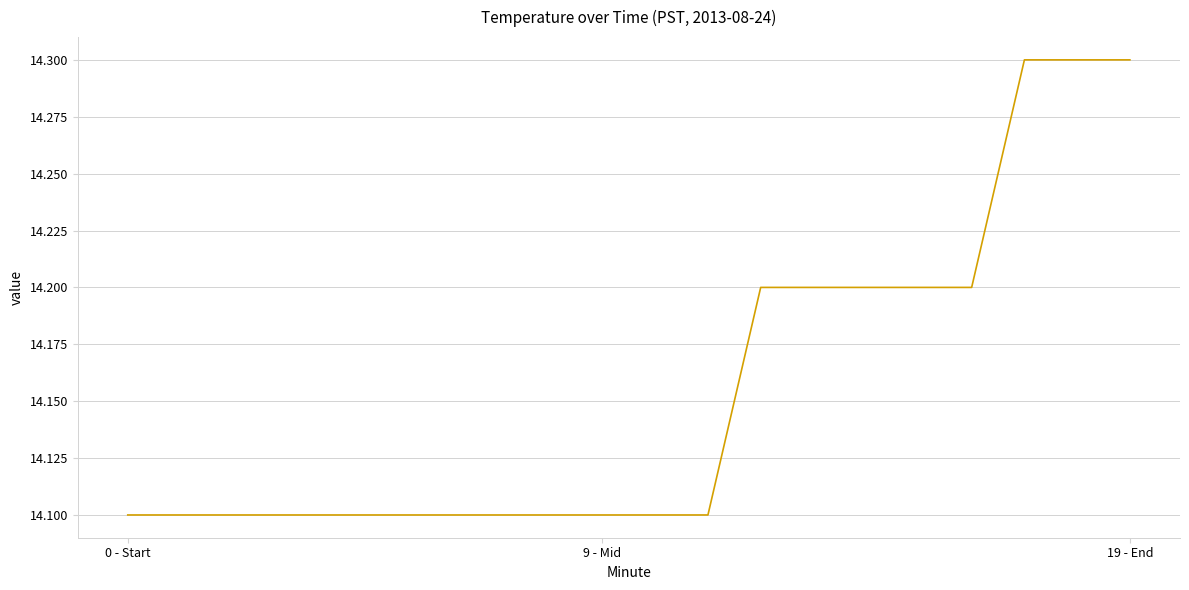

What is the greatest value displayed?

14.3